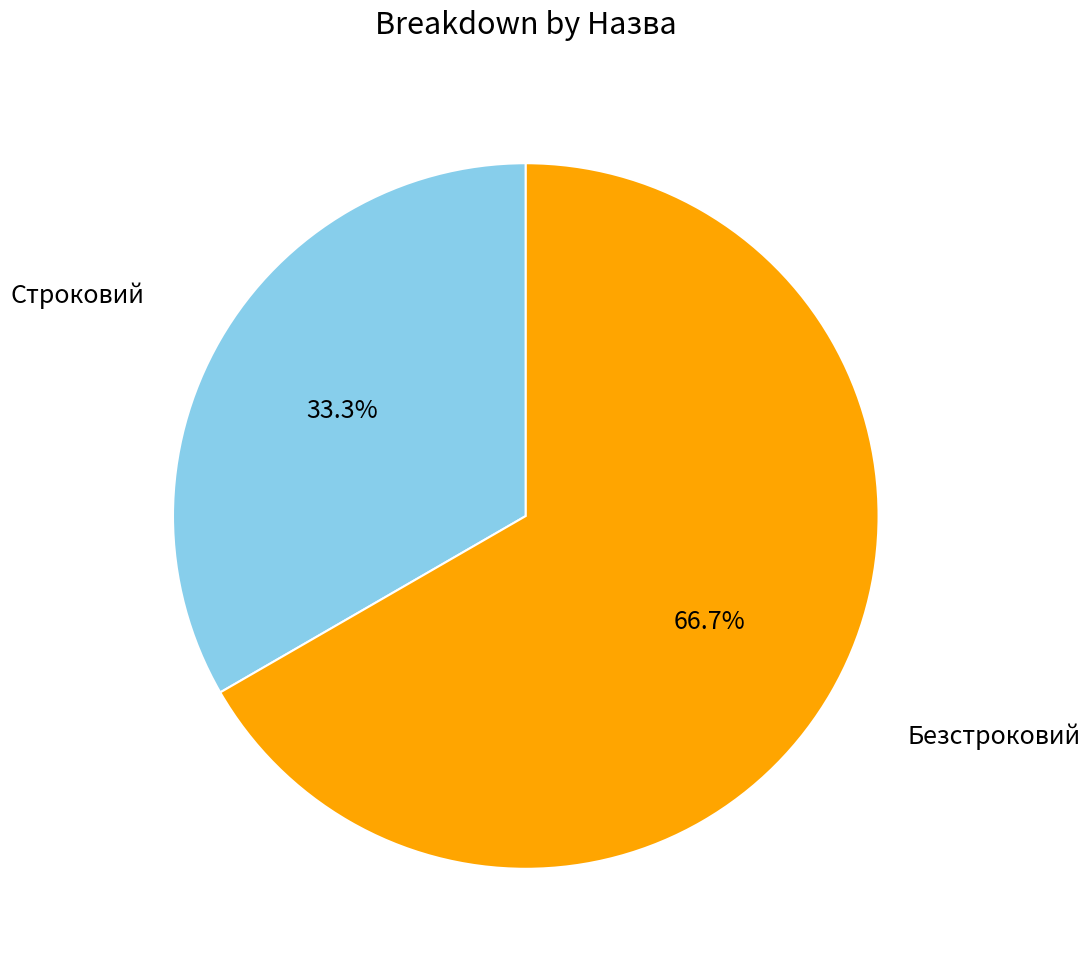

Count the number of slices in the pie.

2